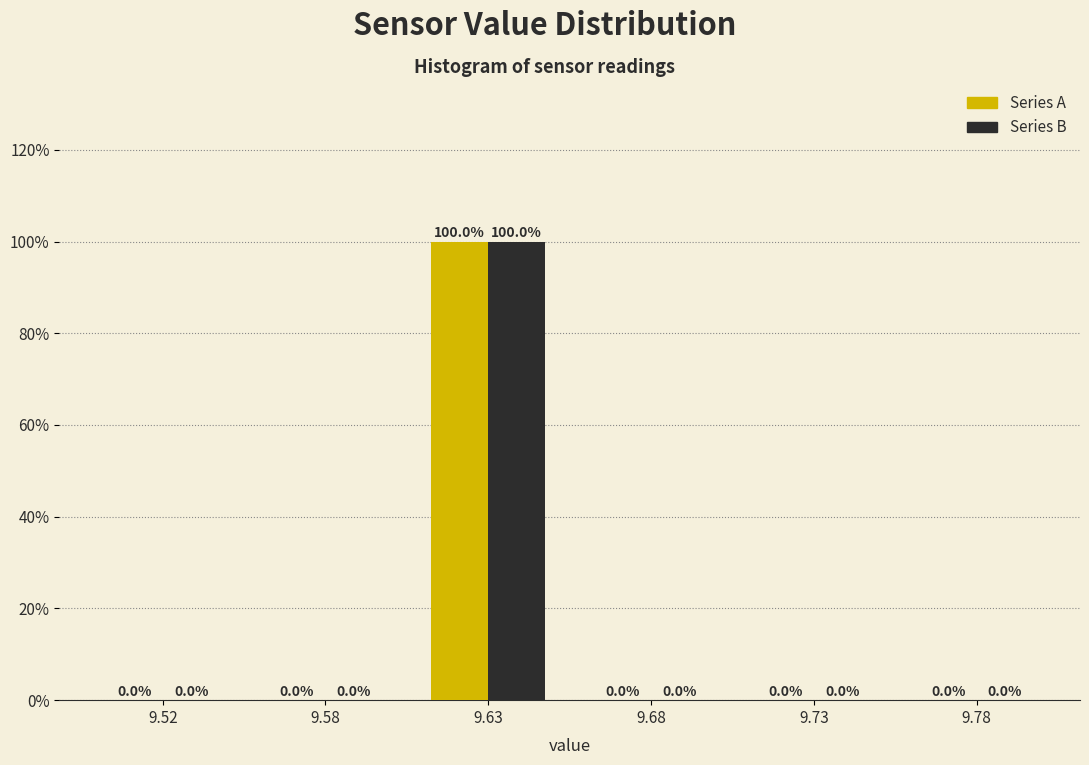

Reading left to right, transcribe all the data shown in this chart.

Series A: 9.52=0	9.58=0	9.63=100	9.68=0	9.73=0	9.78=0
Series B: 9.52=0	9.58=0	9.63=100	9.68=0	9.73=0	9.78=0